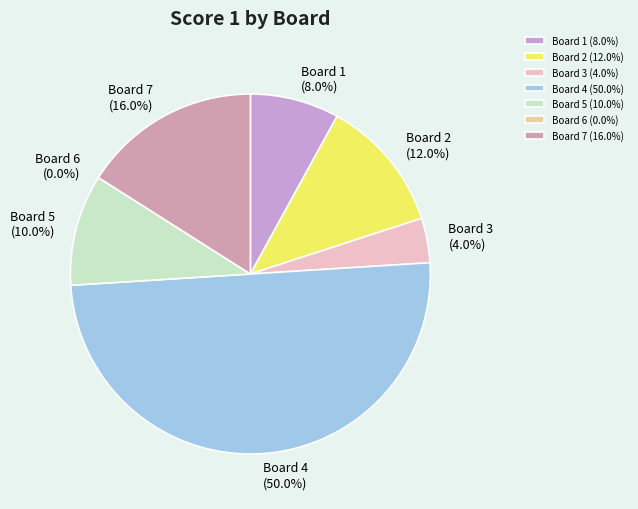

What is the ratio of the value at Board 7 to the value at Board 4?

0.3